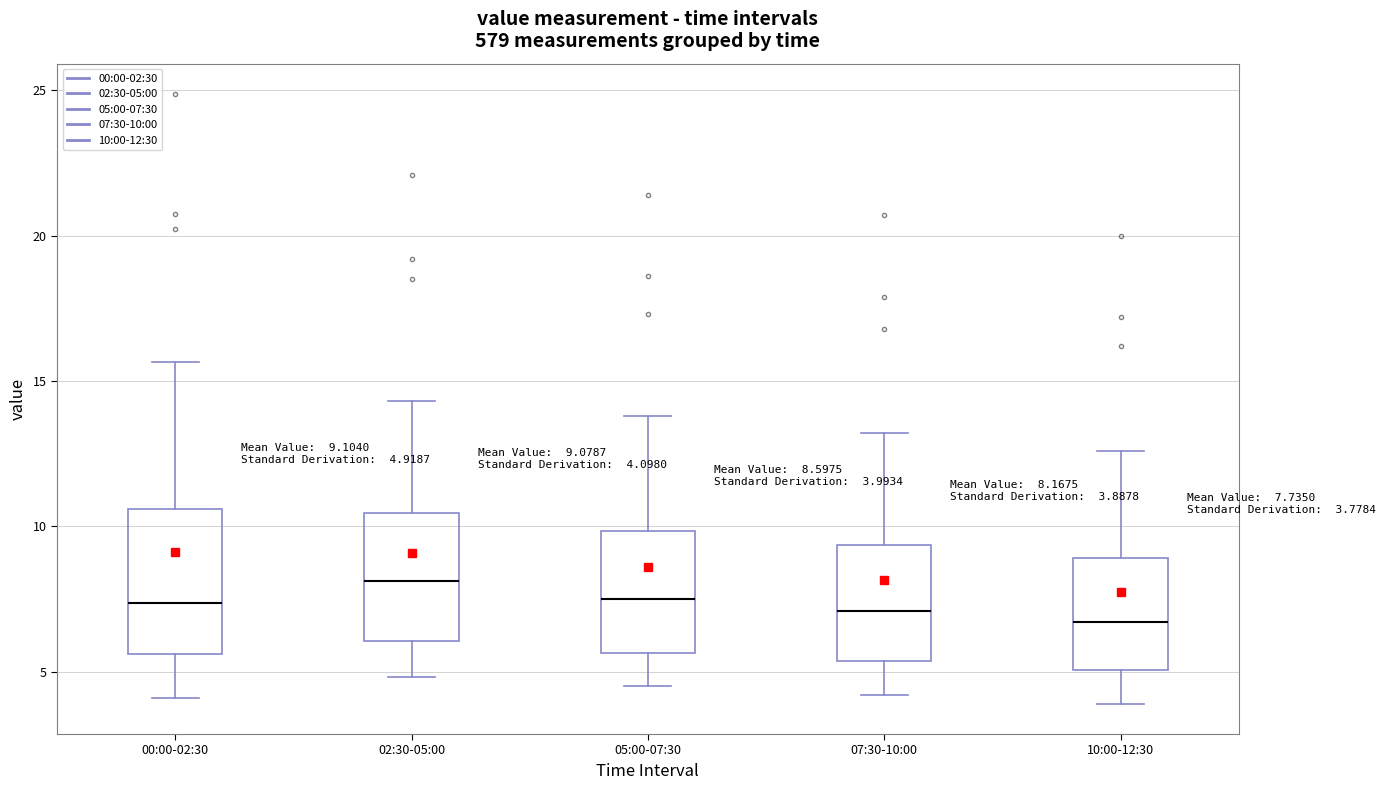

Comparing the boxes themselves (not the whiskers), which one is the tallest?

00:00-02:30